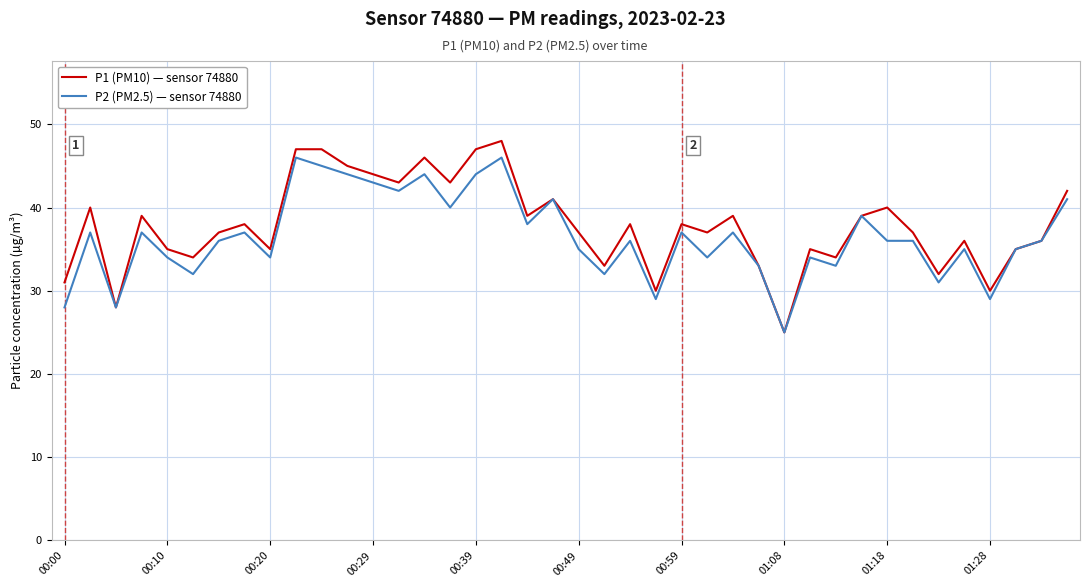

Which series has the widest spread of values?

P1 (PM10) — sensor 74880